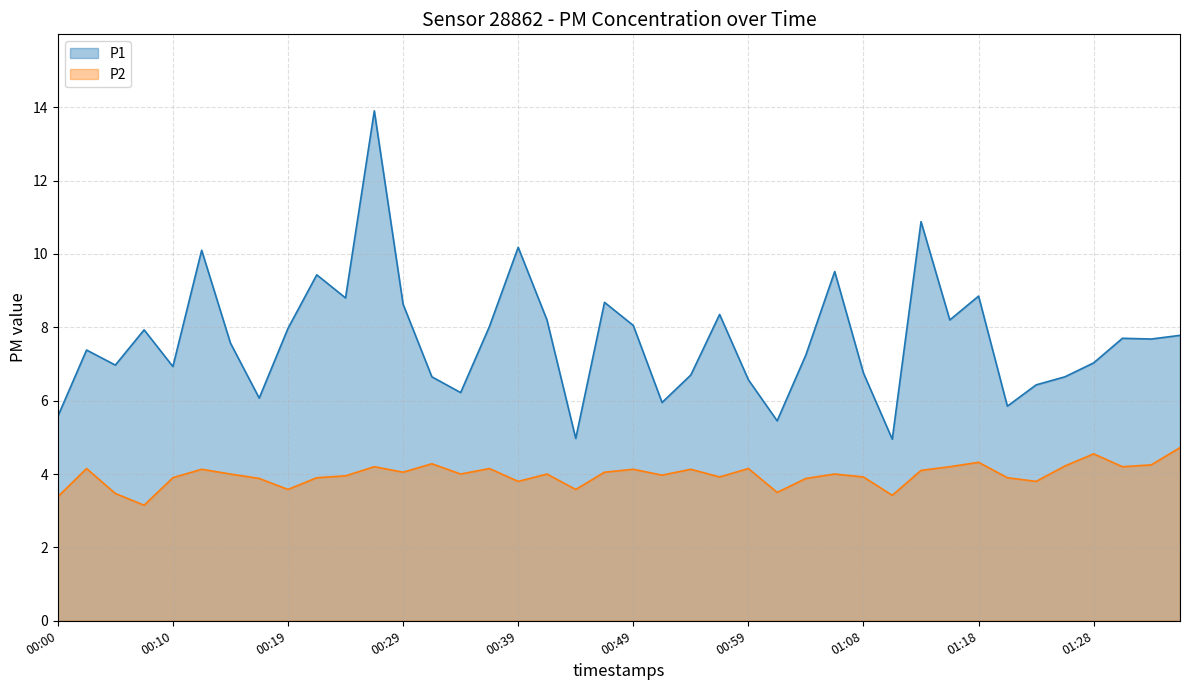

Between 00:51 and 01:30, which is larger?

01:30